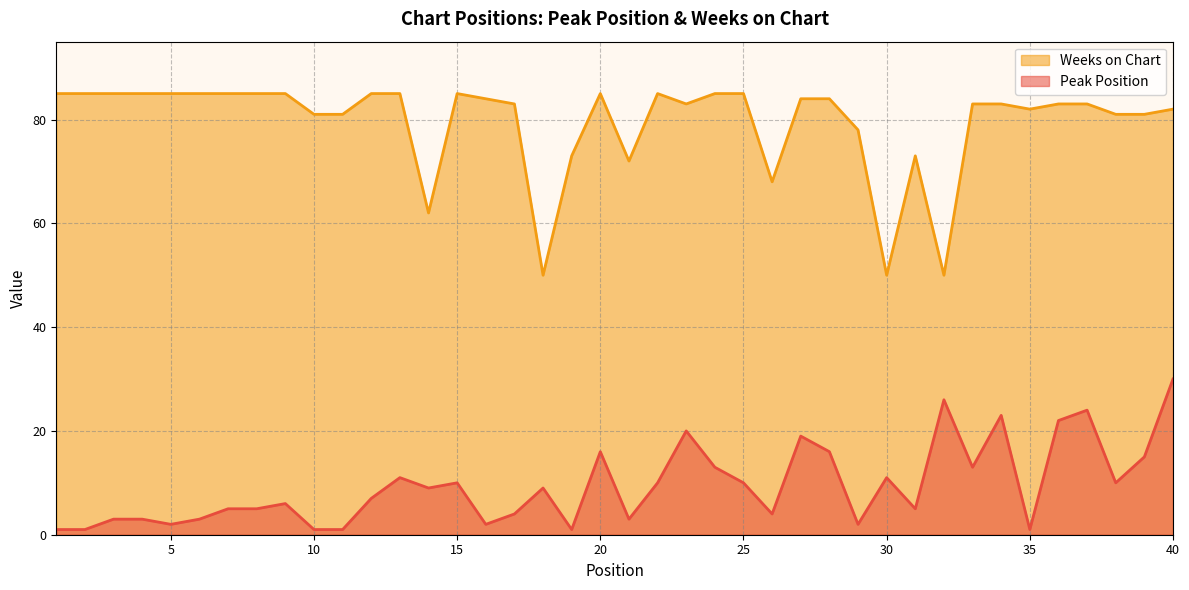

Reading right to left, list all the values displayed in this chart.

Peak Position: 30	15	10	24	22	1	23	13	26	5	11	2	16	19	4	10	13	20	10	3	16	1	9	4	2	10	9	11	7	1	1	6	5	5	3	2	3	3	1	1
Weeks on Chart: 82	81	81	83	83	82	83	83	50	73	50	78	84	84	68	85	85	83	85	72	85	73	50	83	84	85	62	85	85	81	81	85	85	85	85	85	85	85	85	85